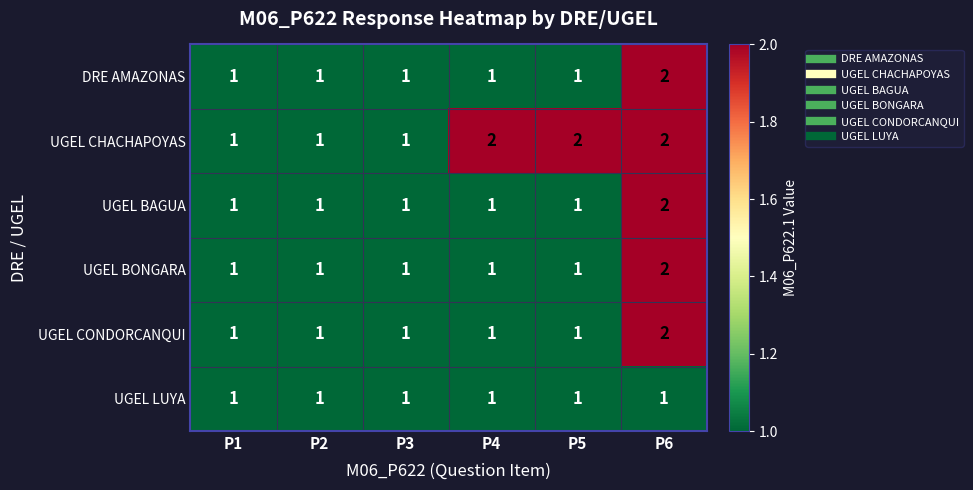

Is it true that DRE AMAZONAS equals 2 at P1?

False